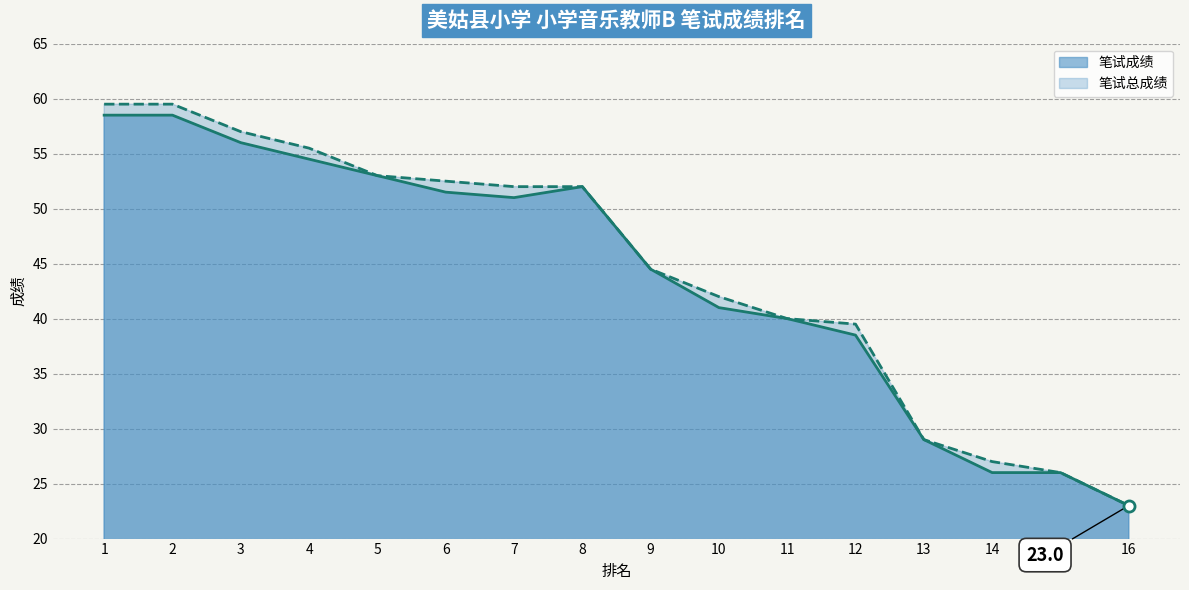

What is the maximum value shown in the chart?

59.5